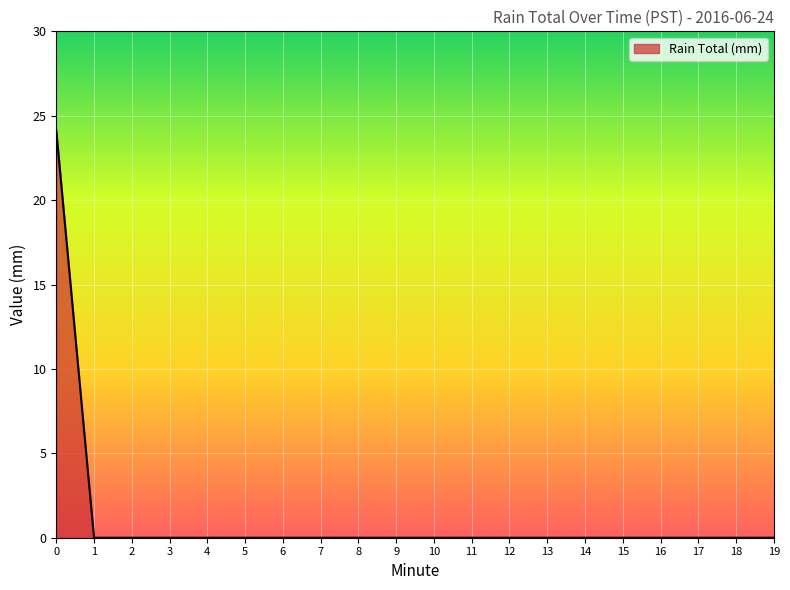

Reading right to left, transcribe all the data shown in this chart.

0.0	0.0	0.0	0.0	0.0	0.0	0.0	0.0	0.0	0.0	0.0	0.0	0.0	0.0	0.0	0.0	0.0	0.0	0.0	24.1